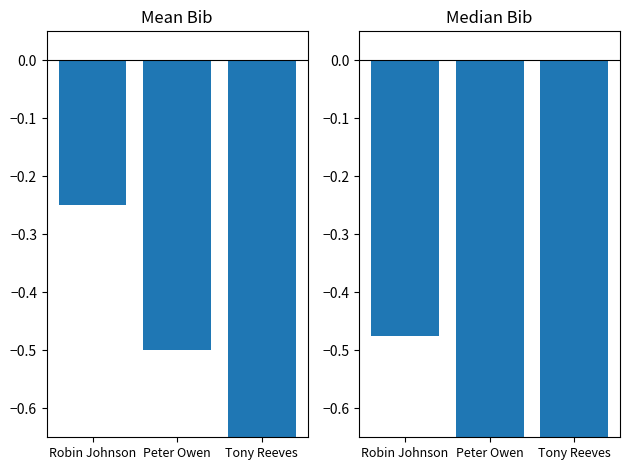

At which category is the sum across all series the highest?

Robin Johnson